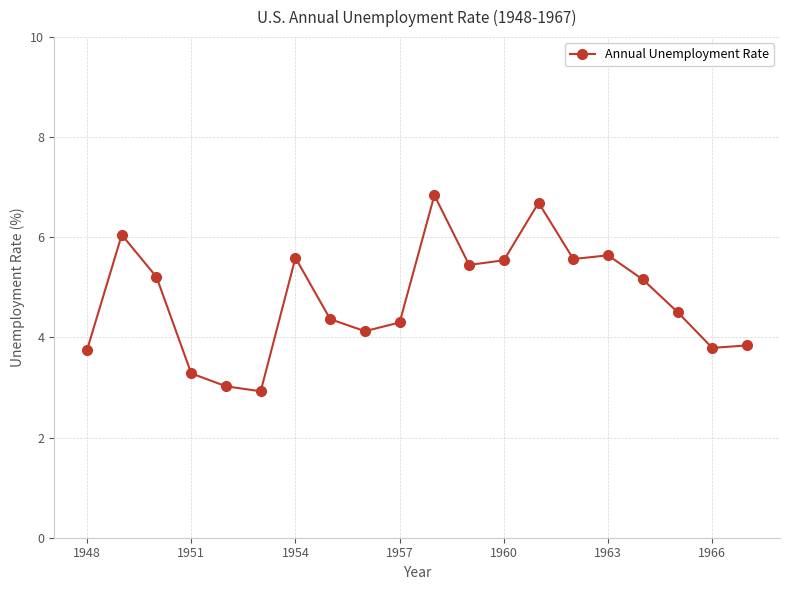

What is the sum of all values?

95.7